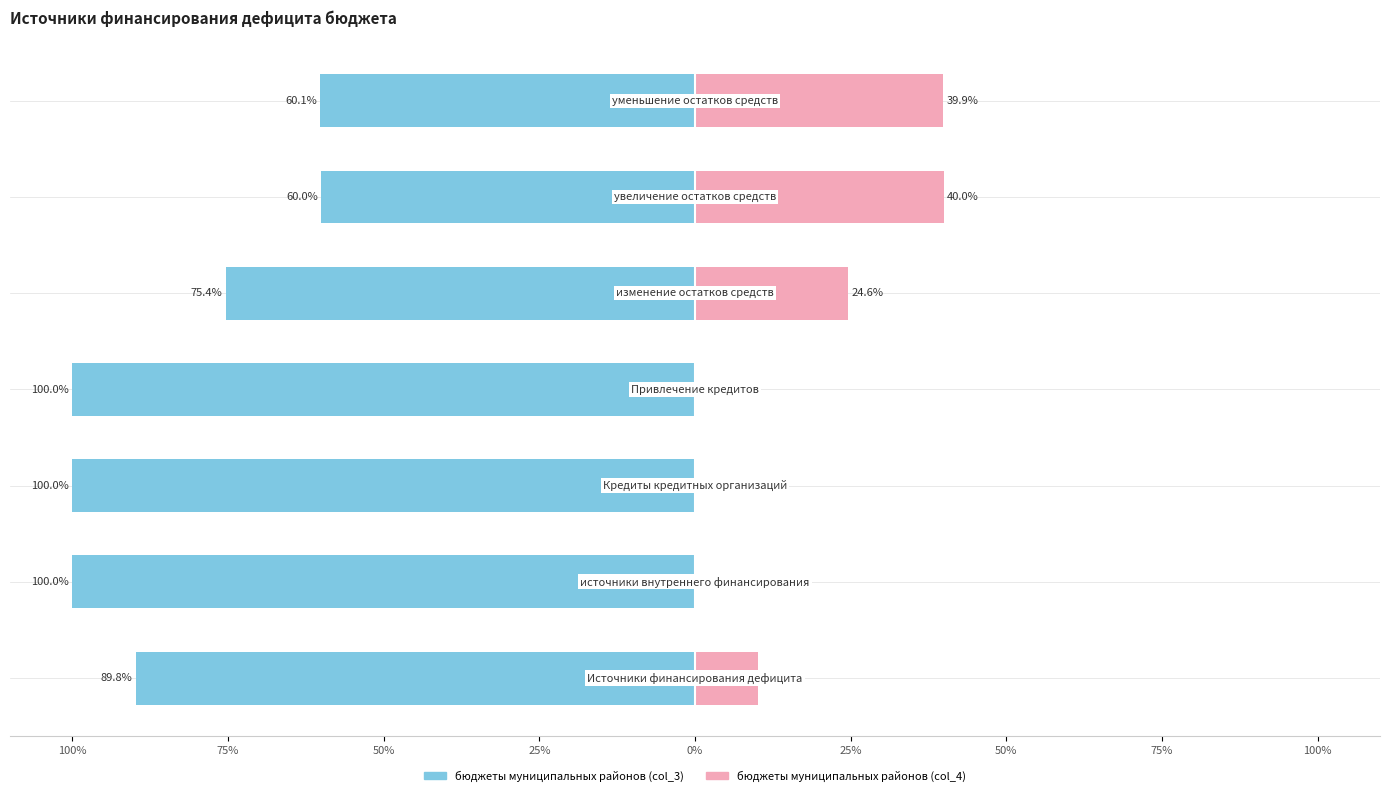

What is the sum of all бюджеты муниципальных районов (col_4) values?

114.7